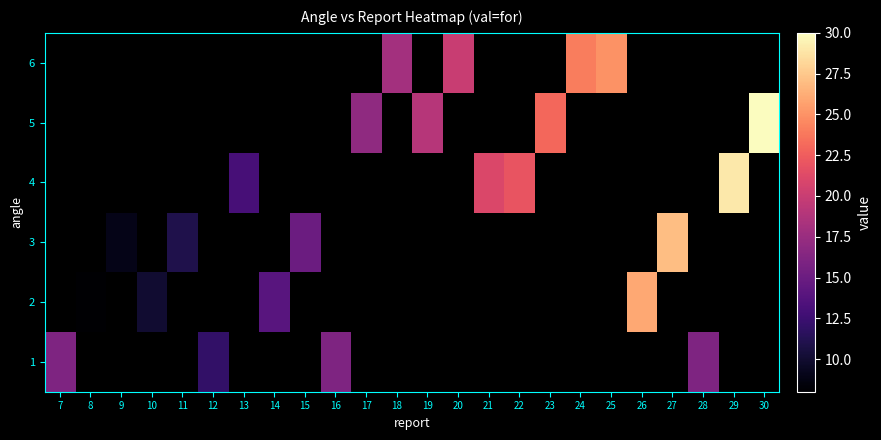

The 1 series shows 16.0 at 7. True or false?

True